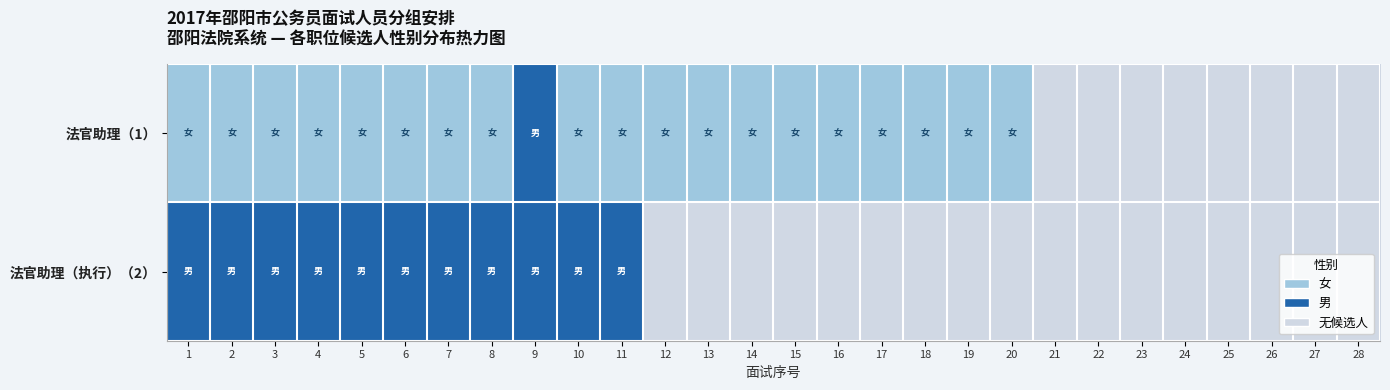

Reading right to left, what are all the values shown in this chart?

法官助理（1）: 28=0	27=0	26=0	25=0	24=0	23=0	22=0	21=0	20=1	19=1	18=1	17=1	16=1	15=1	14=1	13=1	12=1	11=1	10=1	9=2	8=1	7=1	6=1	5=1	4=1	3=1	2=1	1=1
法官助理（执行）（2）: 28=0	27=0	26=0	25=0	24=0	23=0	22=0	21=0	20=0	19=0	18=0	17=0	16=0	15=0	14=0	13=0	12=0	11=2	10=2	9=2	8=2	7=2	6=2	5=2	4=2	3=2	2=2	1=2